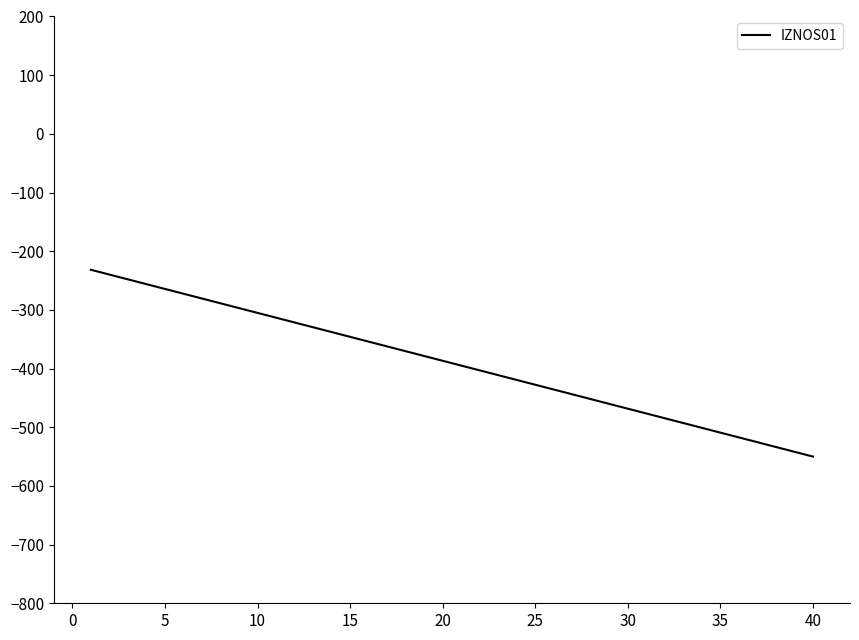

How many values are below -386?

21